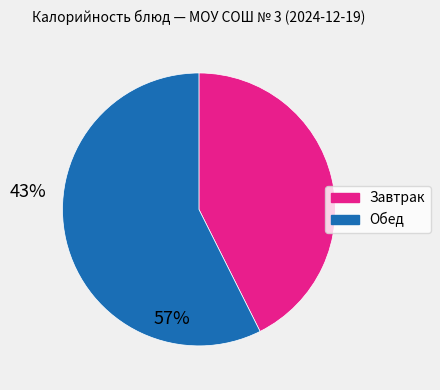

Is there a majority slice in this chart?

Yes